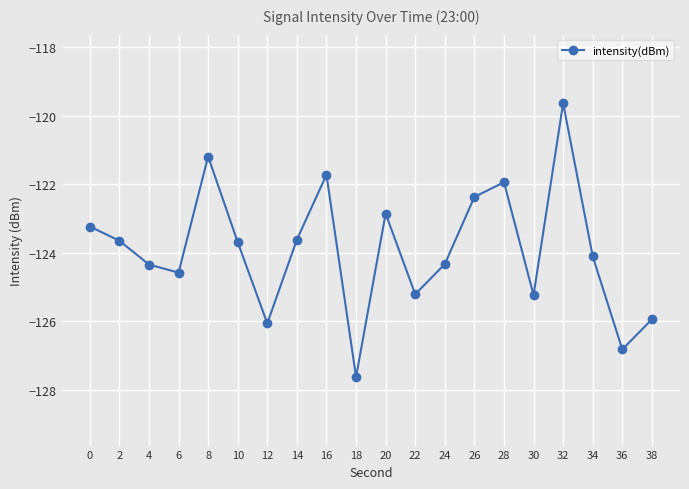

What is the value of the 15th point from the left?

-121.9